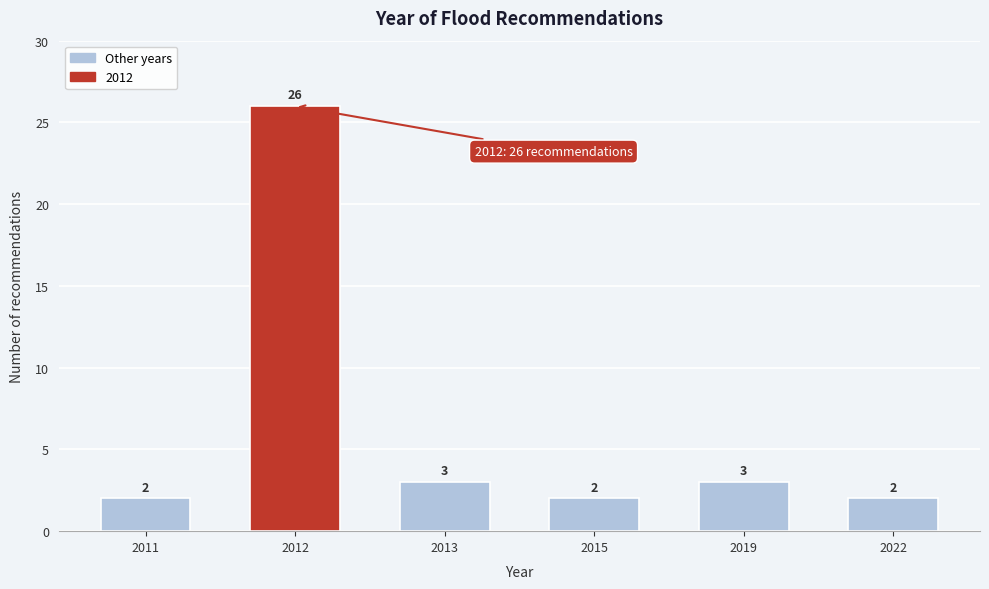

Reading right to left, transcribe all the data shown in this chart.

2022=2	2019=3	2015=2	2013=3	2012=26	2011=2